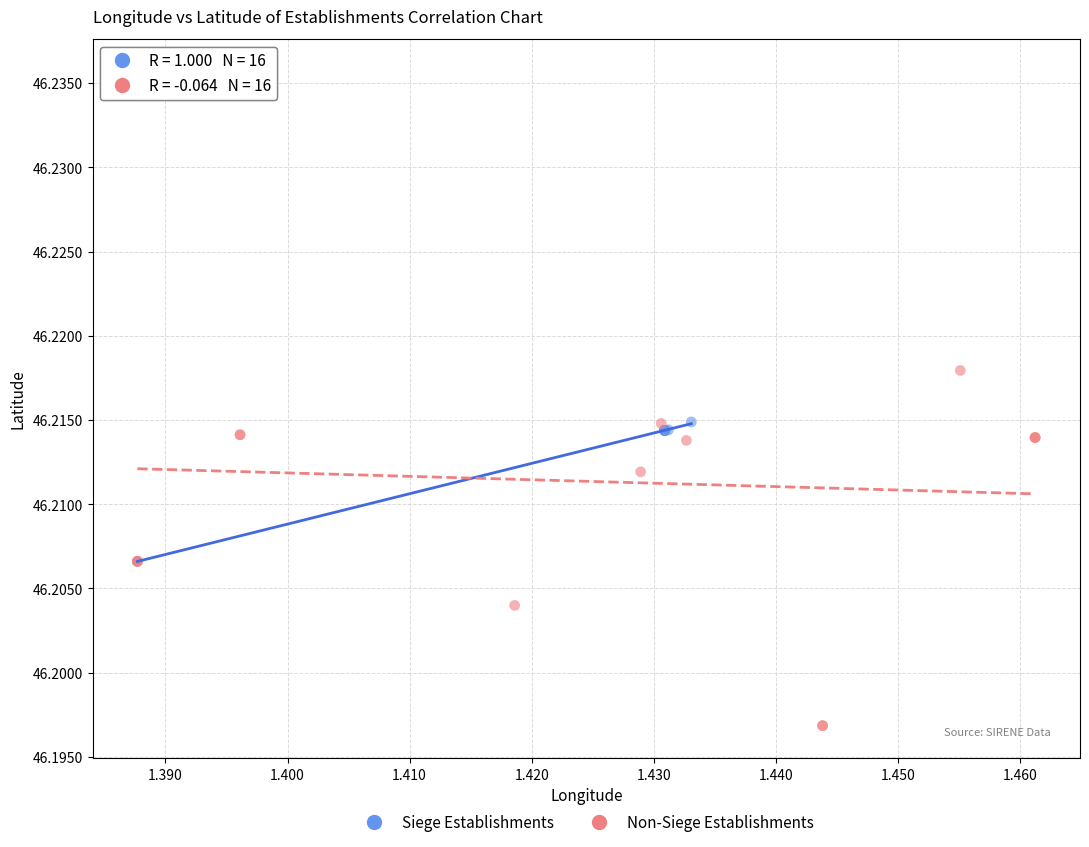

Which series contains the lowest Y value?

Non-Siege Establishments